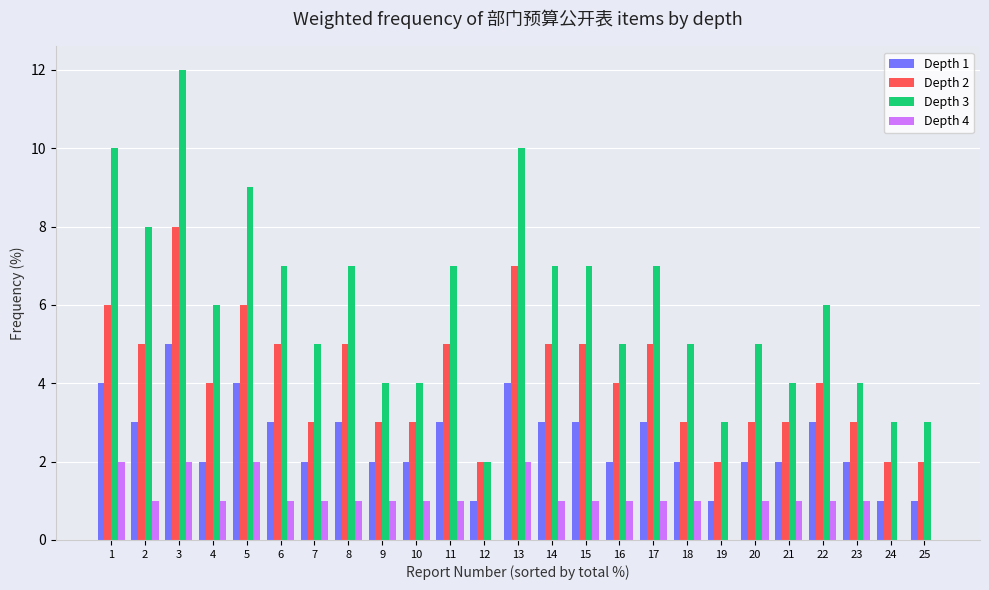

What is the greatest value displayed?

12